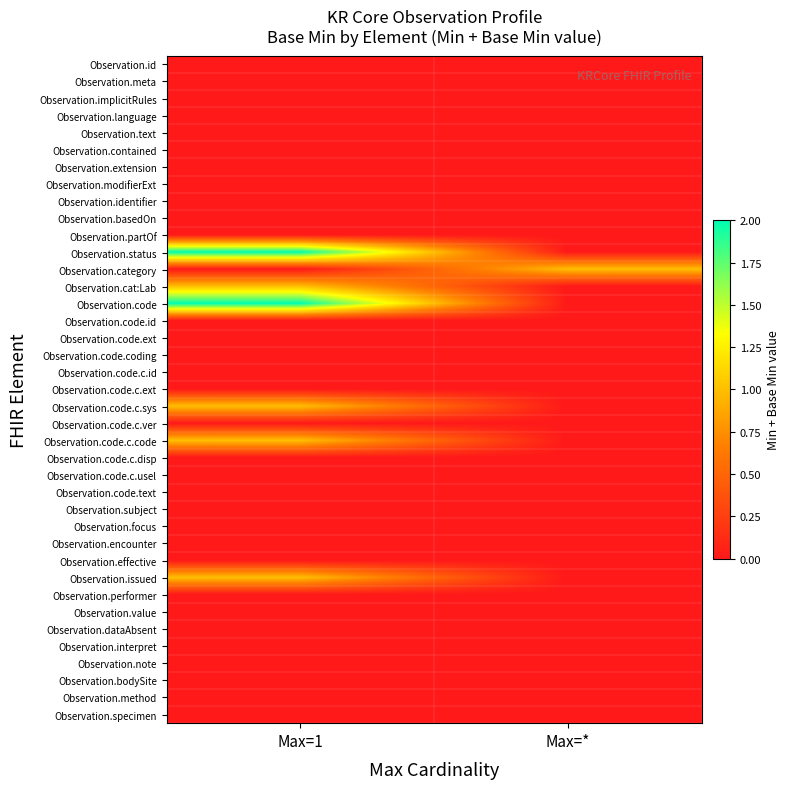

Between Max=1 and Max=*, which is larger?

Max=1